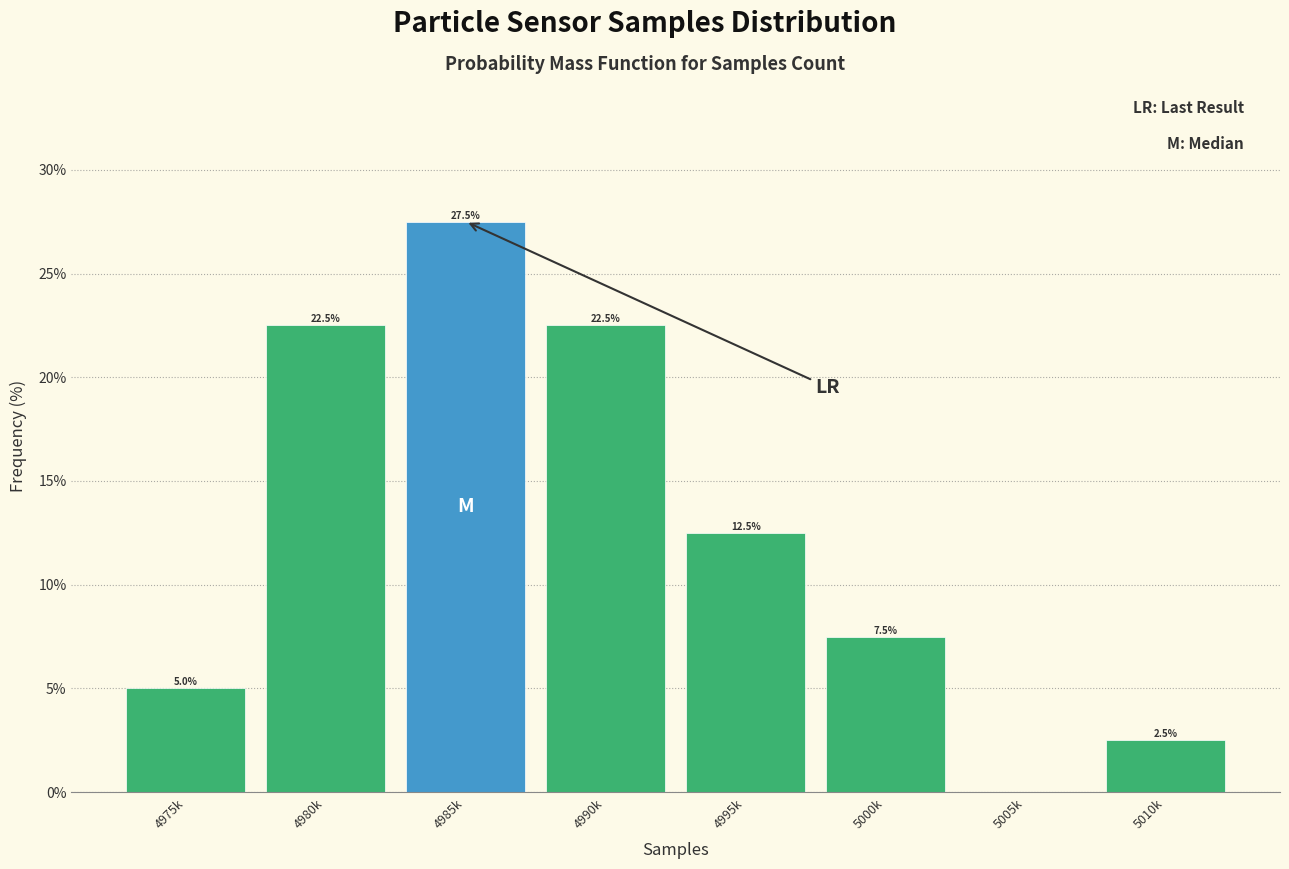

Reading right to left, list all the values displayed in this chart.

5010k=2.5	5005k=0.0	5000k=7.5	4995k=12.5	4990k=22.5	4985k=27.5	4980k=22.5	4975k=5.0